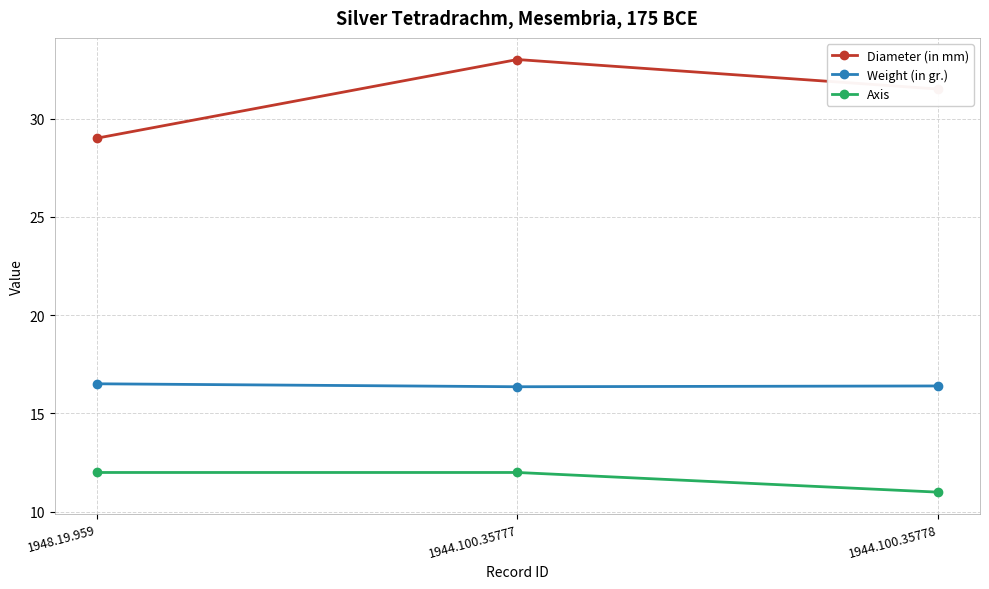

True or false: Weight (in gr.) has a value of 27.5 at 1944.100.35777.

False